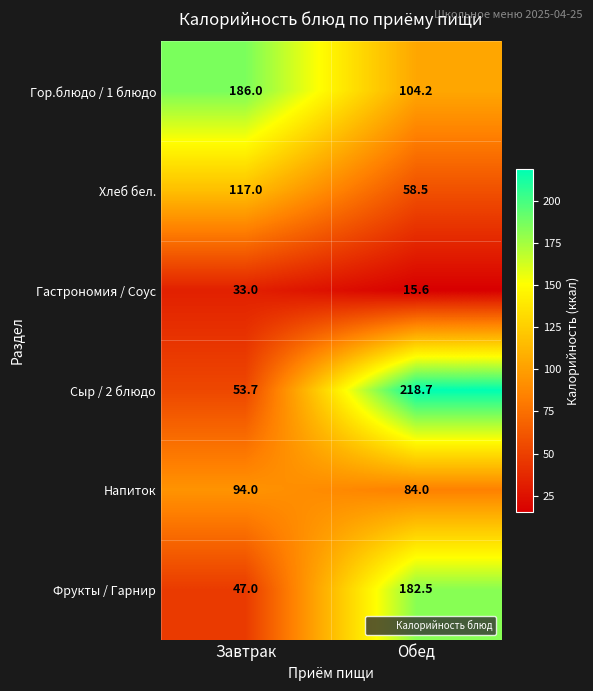

What is the total value across all series at Завтрак?

530.7